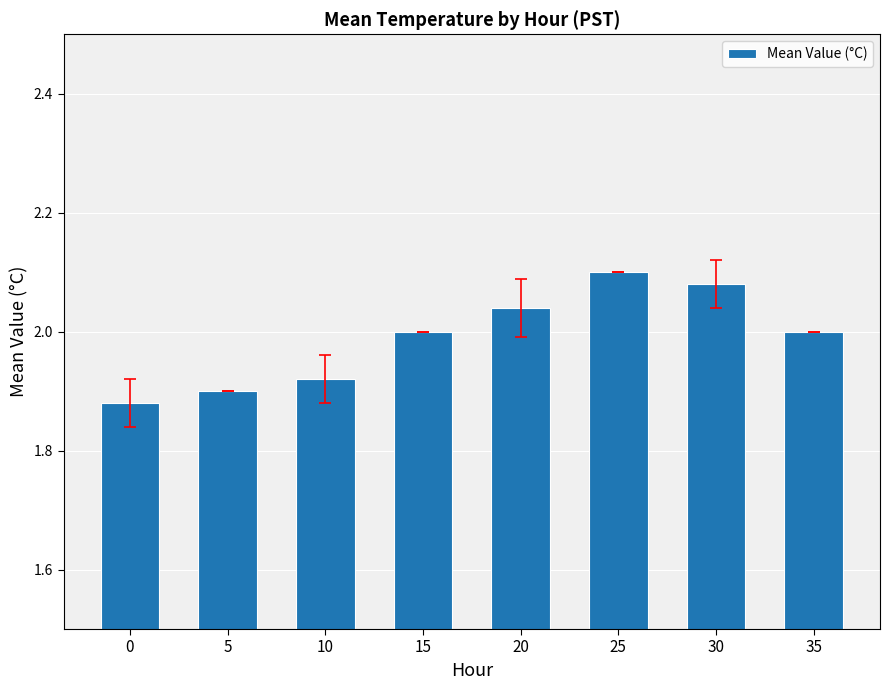

What is the change in value from 5 to 35?

+0.1